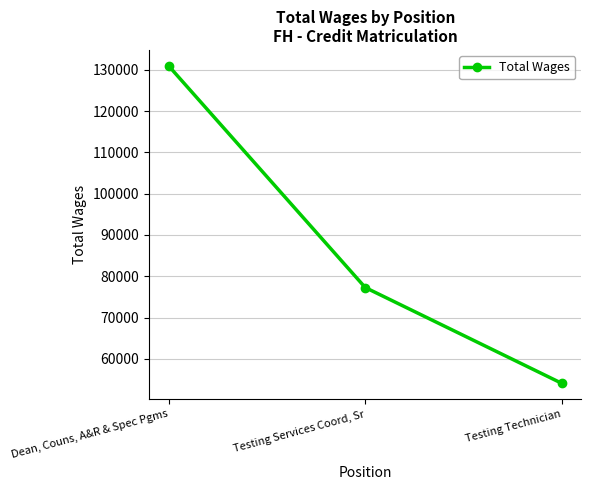

What is the change in value from Dean, Couns, A&R & Spec Pgms to Testing Technician?

-76933